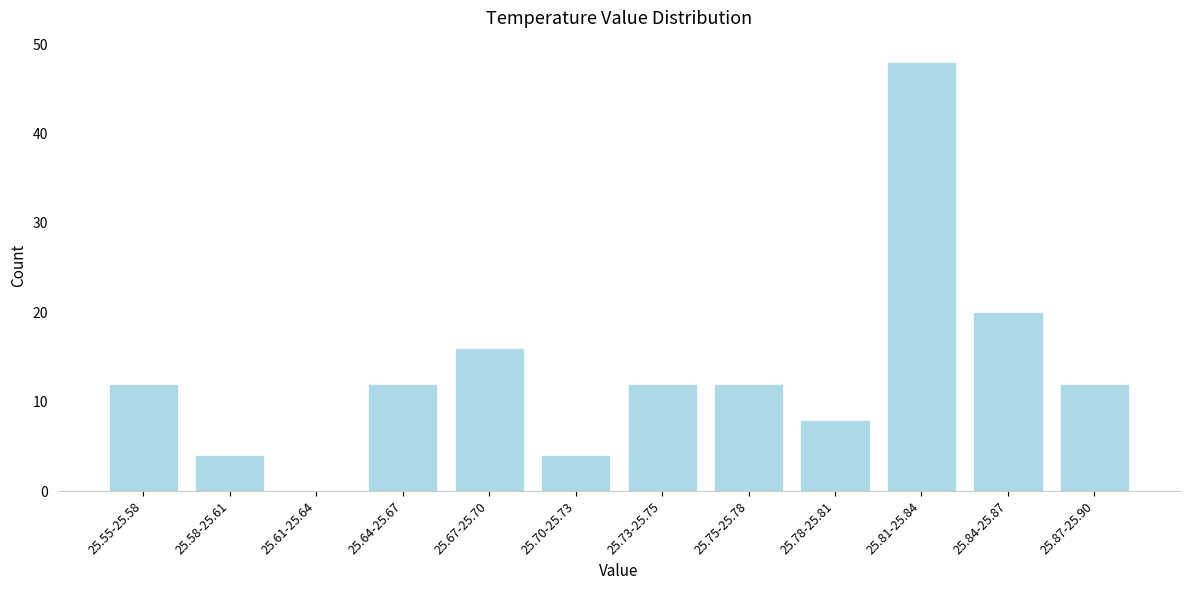

Reading right to left, what are all the values shown in this chart?

25.87-25.90=12	25.84-25.87=20	25.81-25.84=48	25.78-25.81=8	25.75-25.78=12	25.73-25.75=12	25.70-25.73=4	25.67-25.70=16	25.64-25.67=12	25.61-25.64=0	25.58-25.61=4	25.55-25.58=12